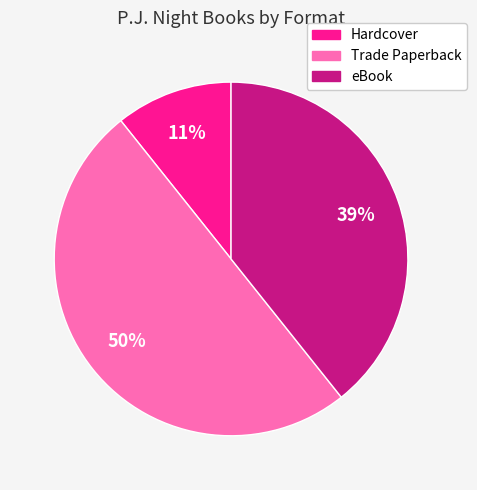

What percentage is the eBook slice, to the nearest percent?

39%